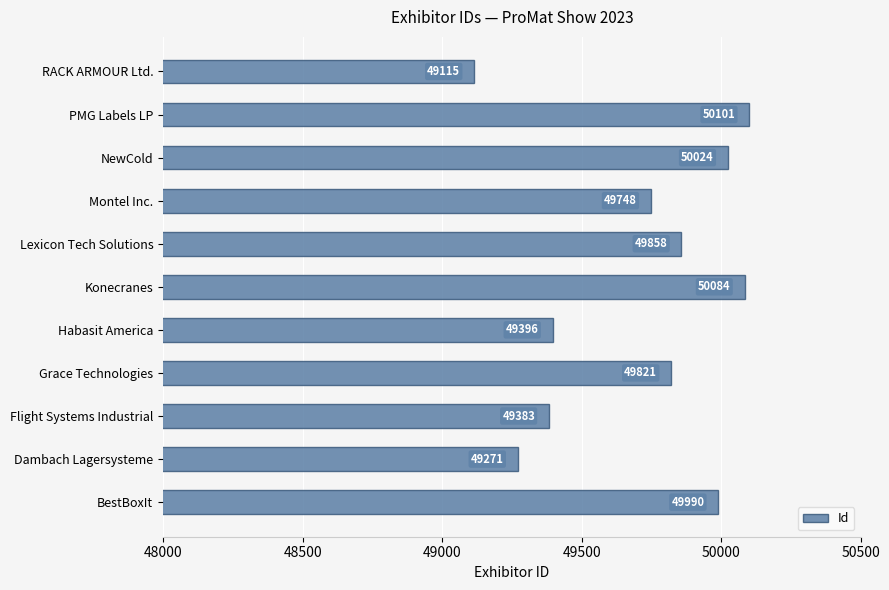

What is the average value?

49708